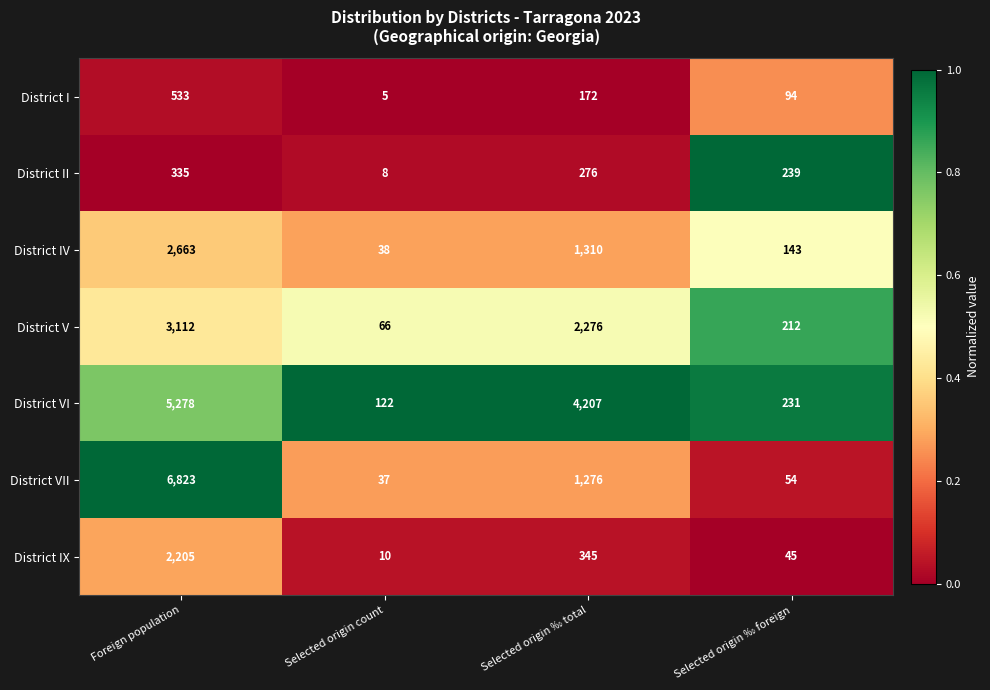

Reading right to left, what are all the values shown in this chart?

District I: 94	172	5	533
District II: 239	276	8	335
District IV: 143	1310	38	2663
District V: 212	2276	66	3112
District VI: 231	4207	122	5278
District VII: 54	1276	37	6823
District IX: 45	345	10	2205